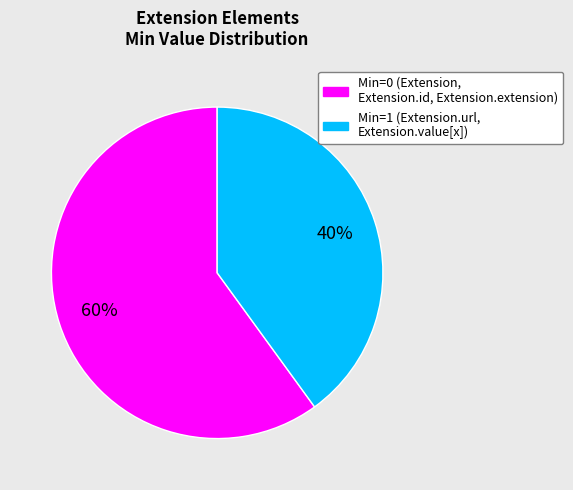

To the nearest percent, what is the average slice percentage?

50%